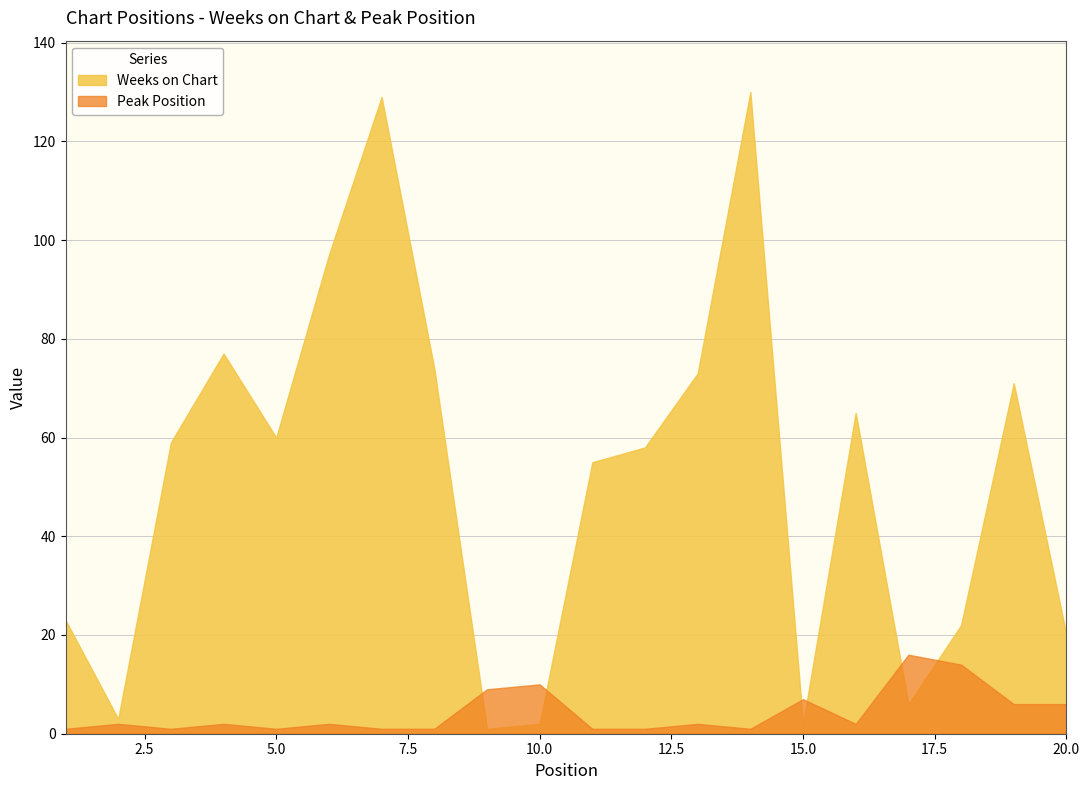

Which series has the widest spread of values?

Weeks on Chart